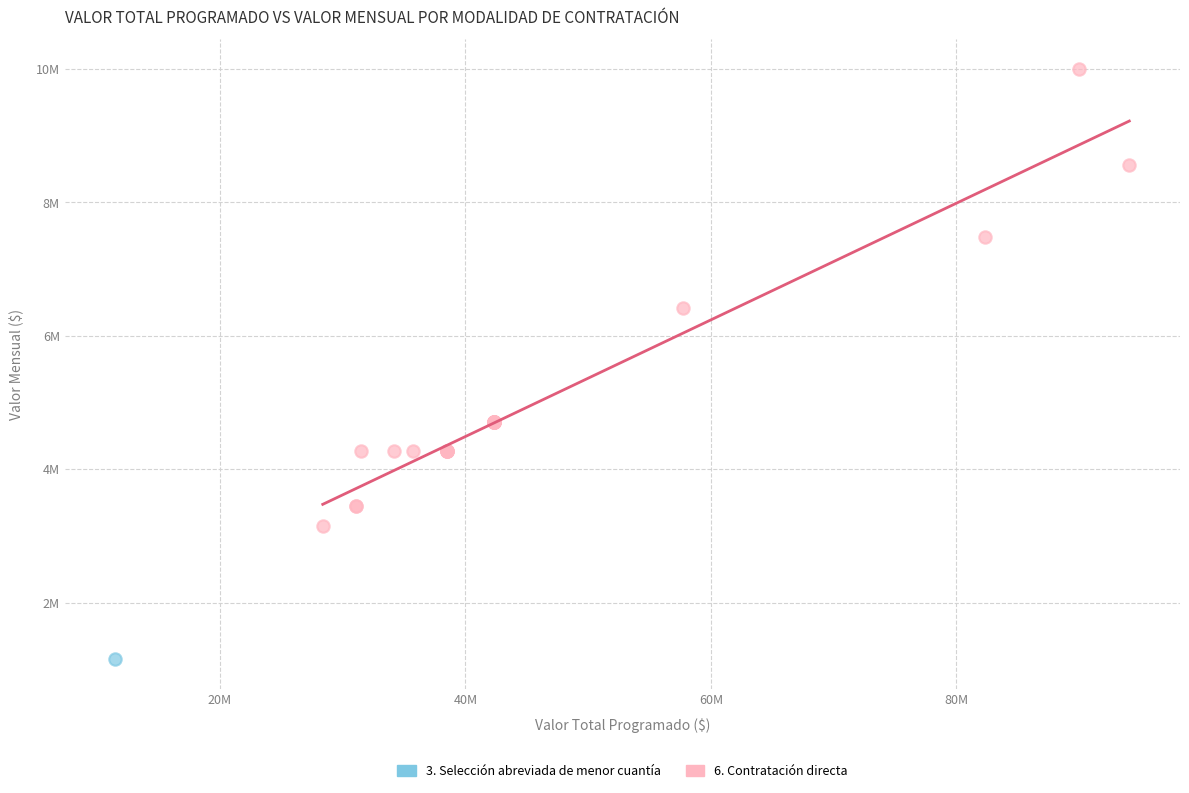

What are all the series names shown in the legend?

3. Selección abreviada de menor cuantía, 6. Contratación directa